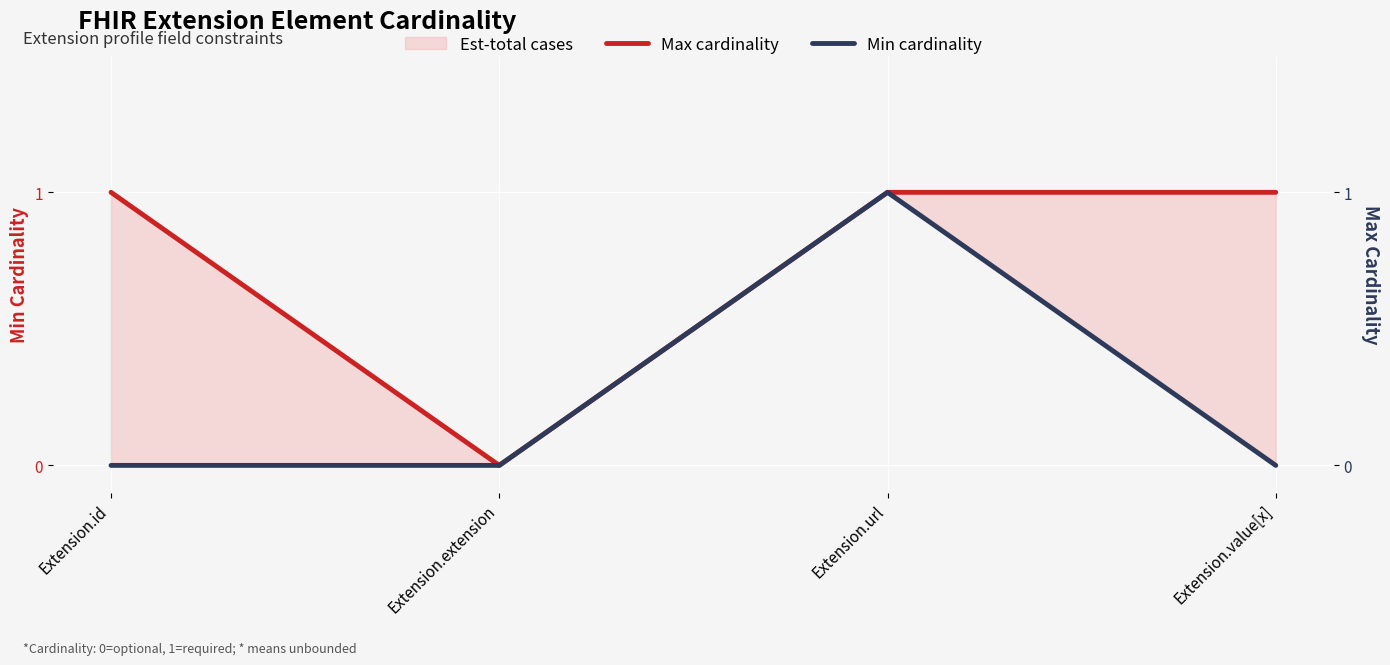

In Max cardinality, how many points are lower than both neighbors (excluding endpoints)?

1